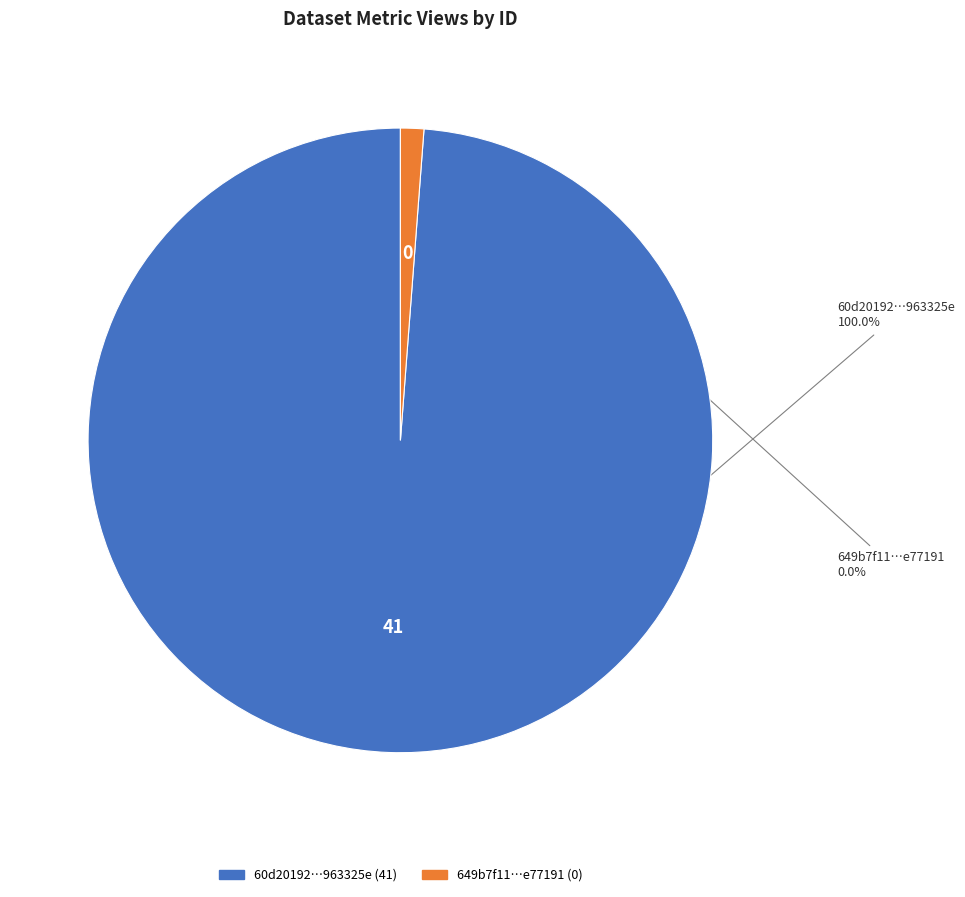

Do 649b7f11078190f8a0e77191 and 60d201920781901de963325e together represent more than half of the pie?

Yes